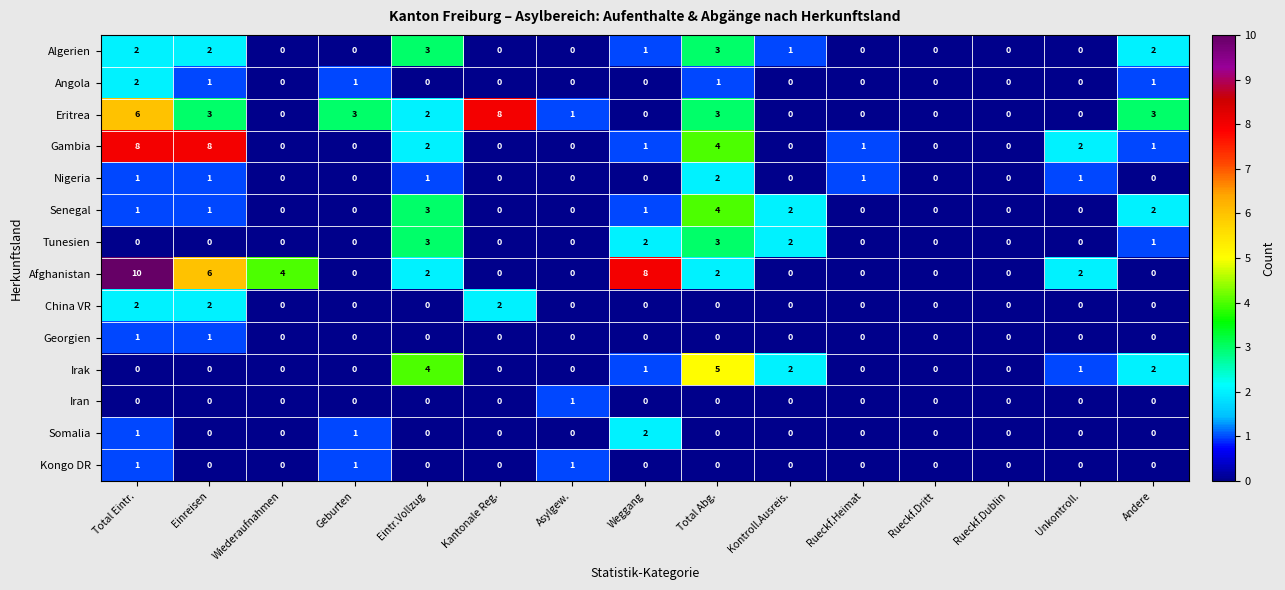

What is the spread (max minus min) of values at Weggang?

8